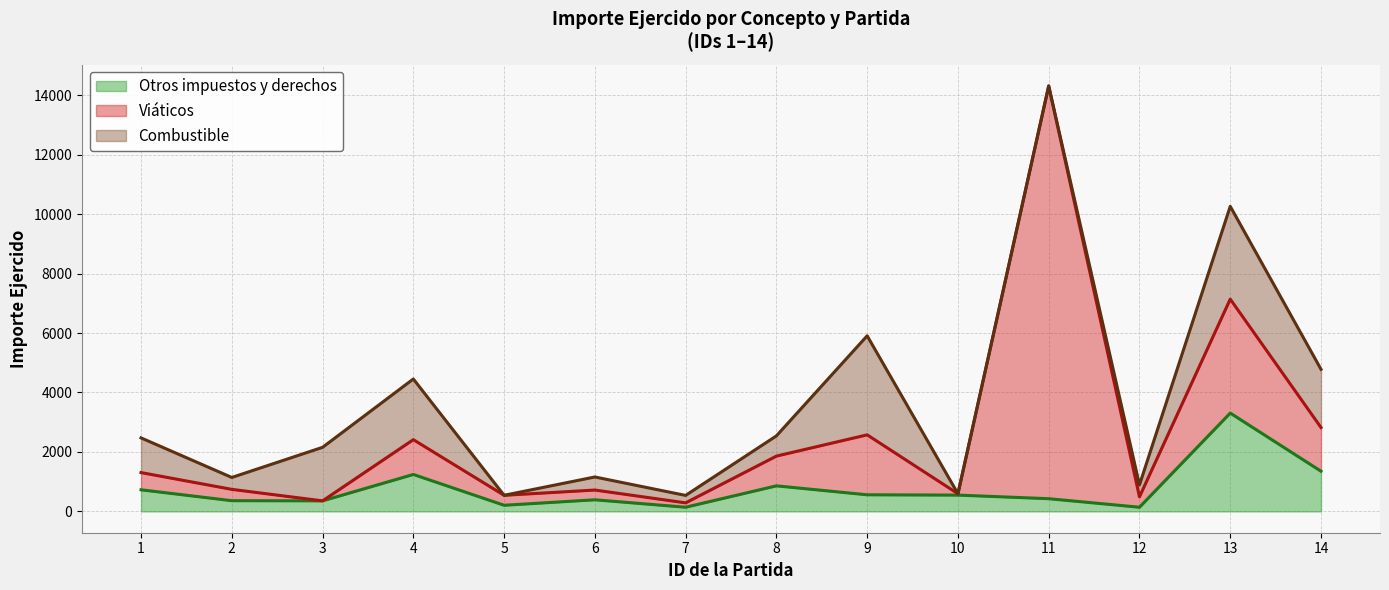

What is the greatest value displayed?

13879.3